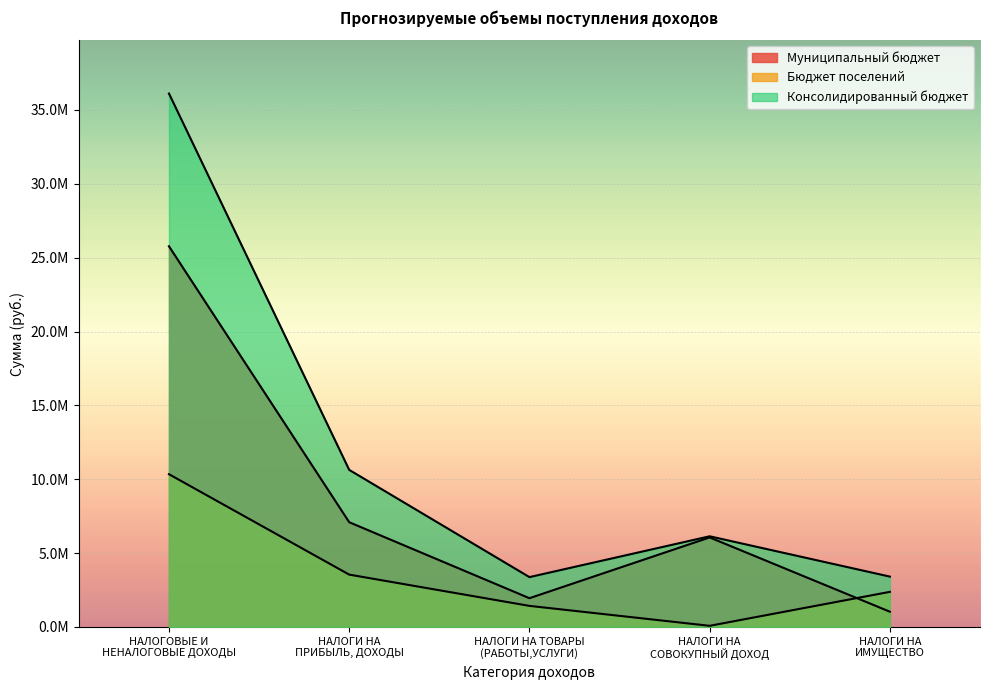

True or false: Муниципальный бюджет and Консолидированный бюджет intersect in this chart.

False